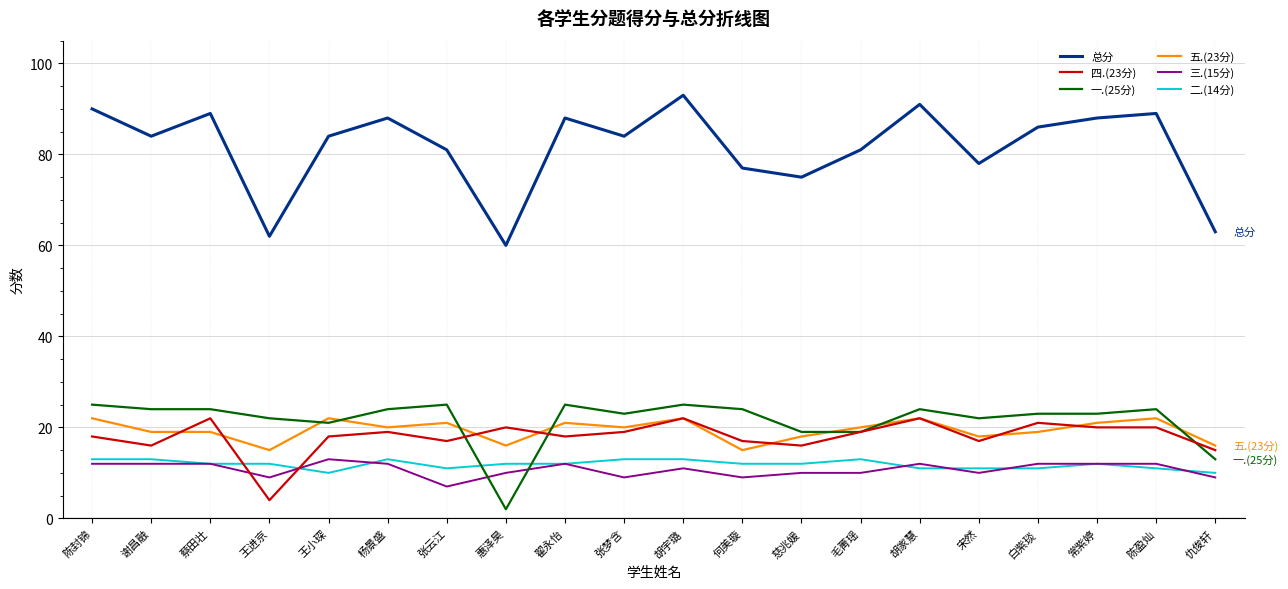

True or false: 总分 and 二.(14分) cross at least once.

False